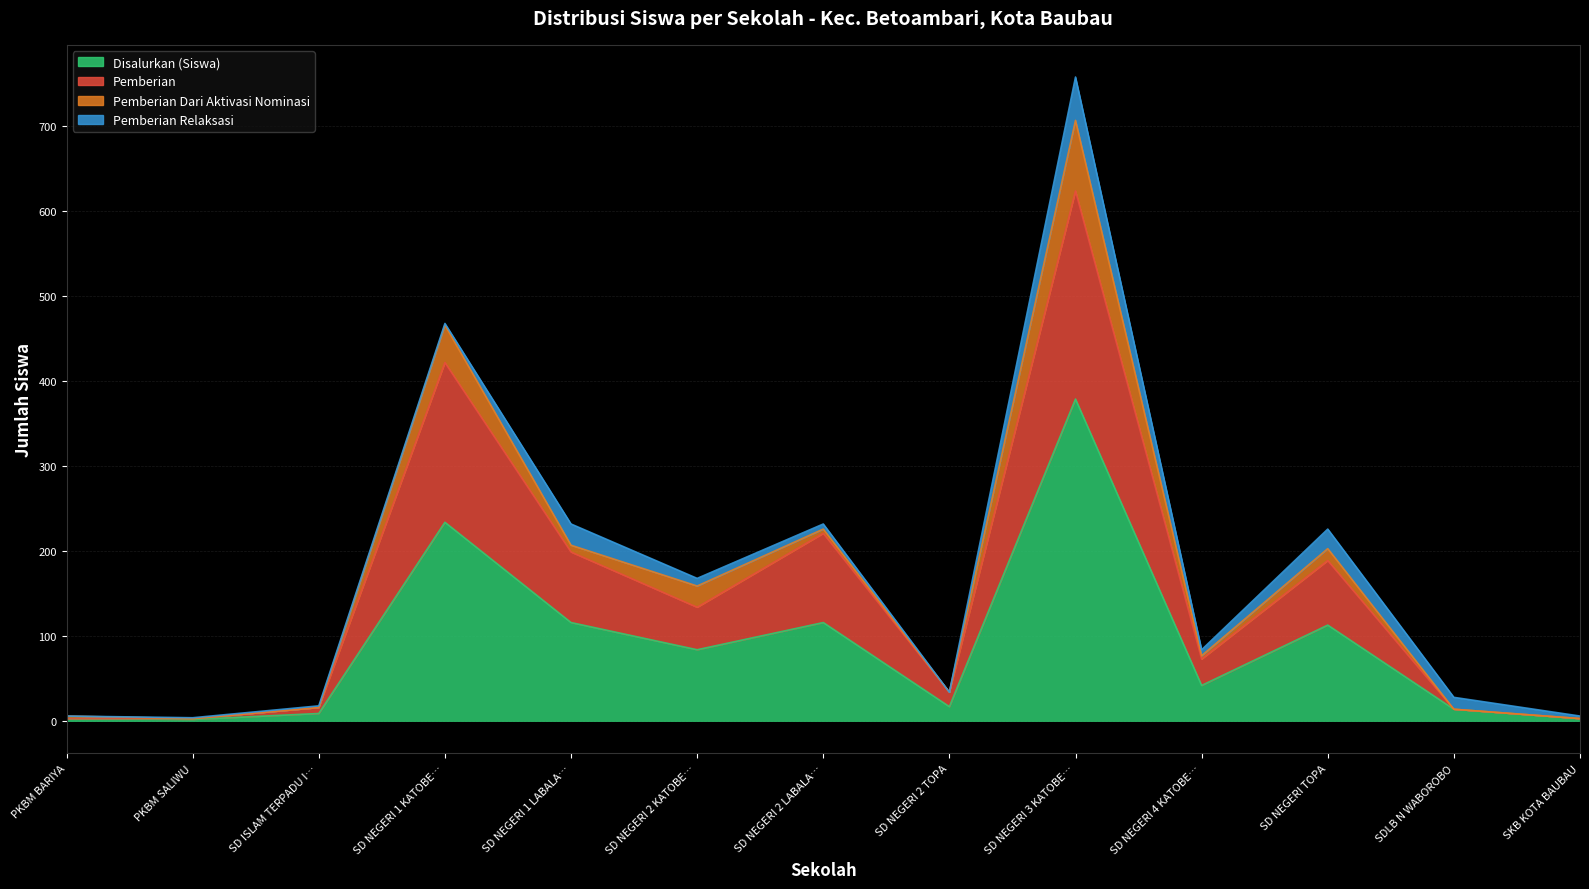

The value of Pemberian at SD NEGERI 1 LABALA… is 199. True or false?

True